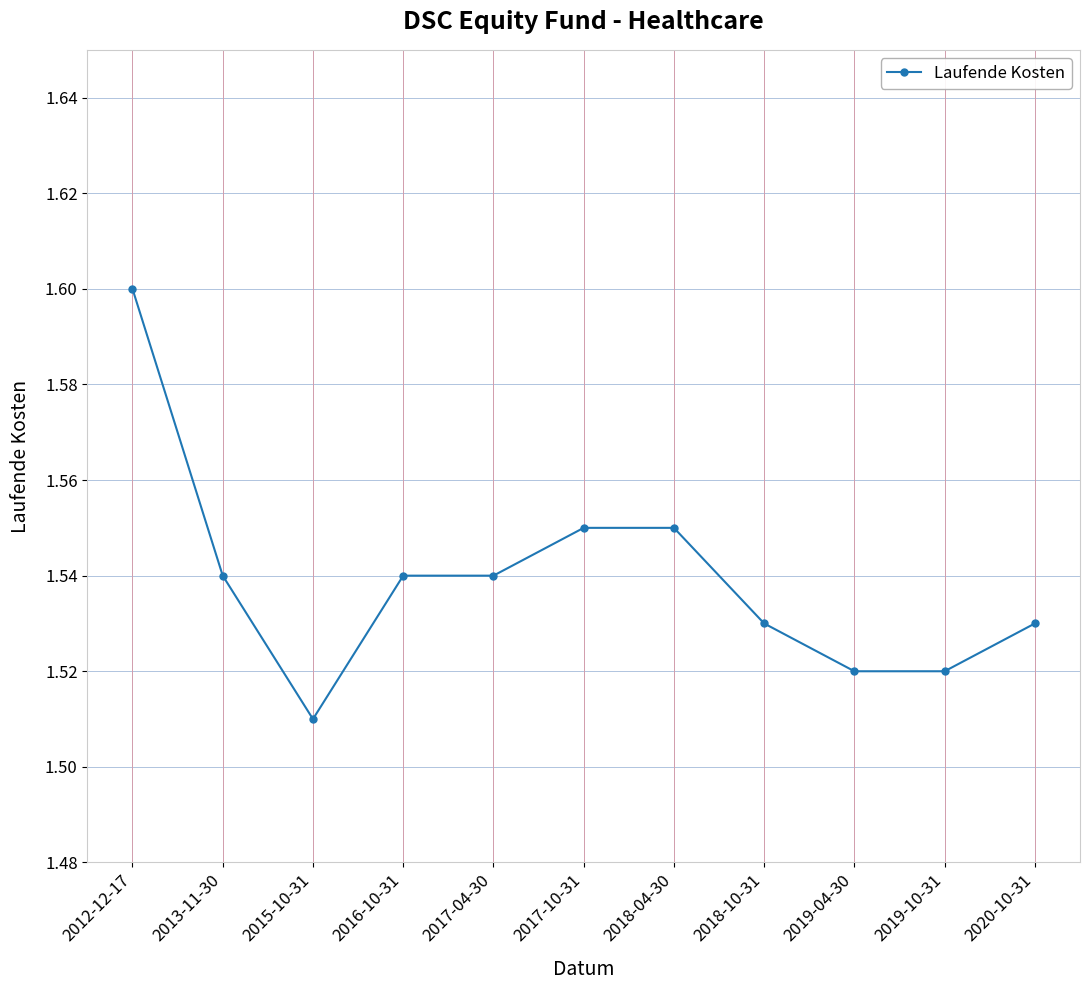

Which category has the highest value across all series?

2012-12-17